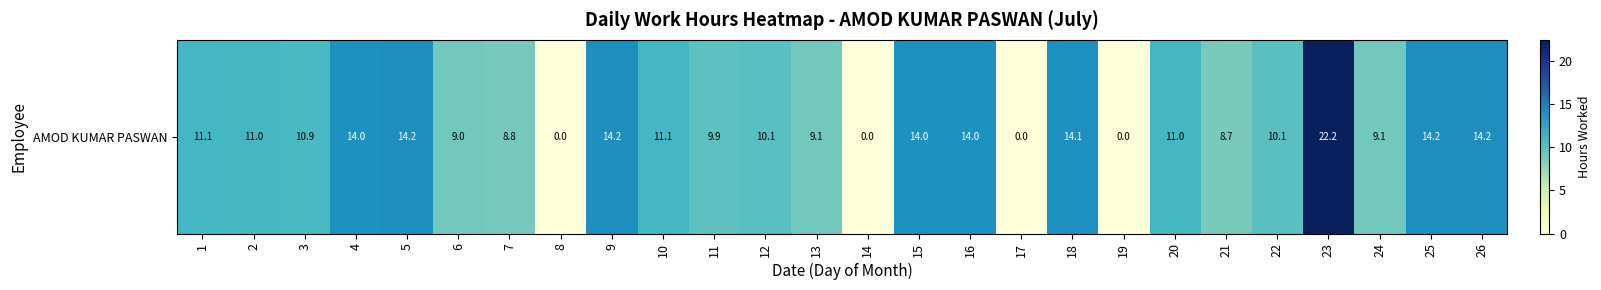

What is the difference between the values at 15 and 17?

14.0